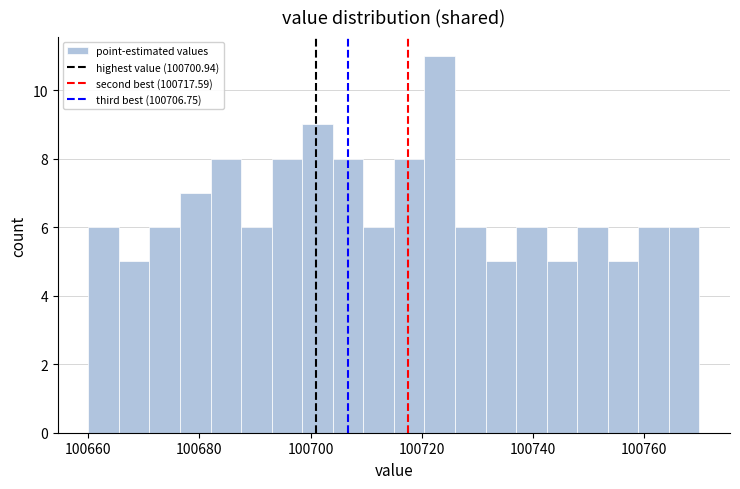

Read against the x-axis, roughly where is the centre of the tallest bar?

100724